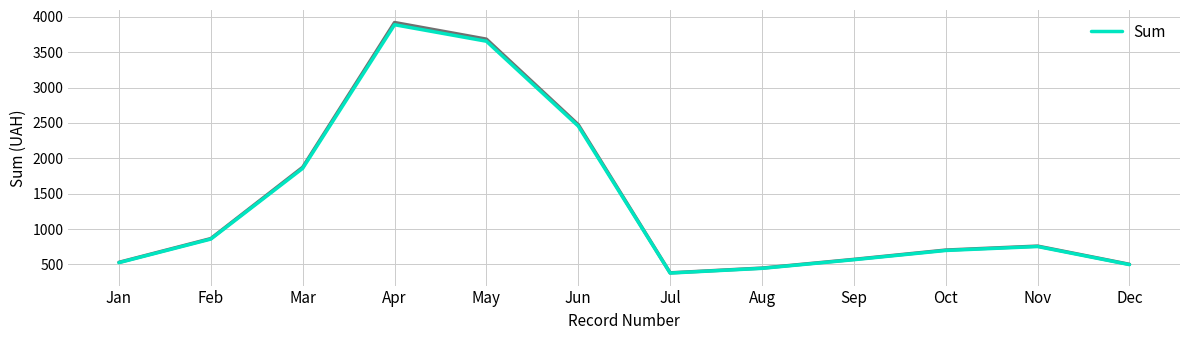

Reading left to right, extract all data points from this chart.

525.0	858.3	1858.3	3888.9	3655.6	2455.6	377.8	444.4	566.7	697.2	752.8	497.2